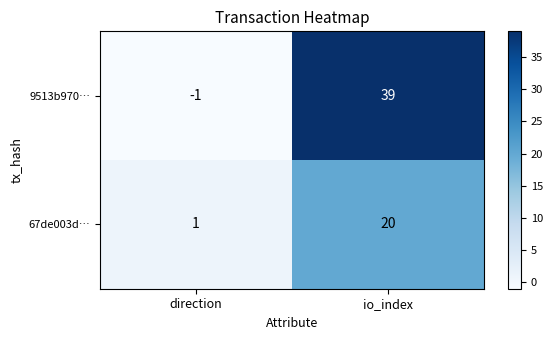

How many data points in 9513b970… are less than 39?

1